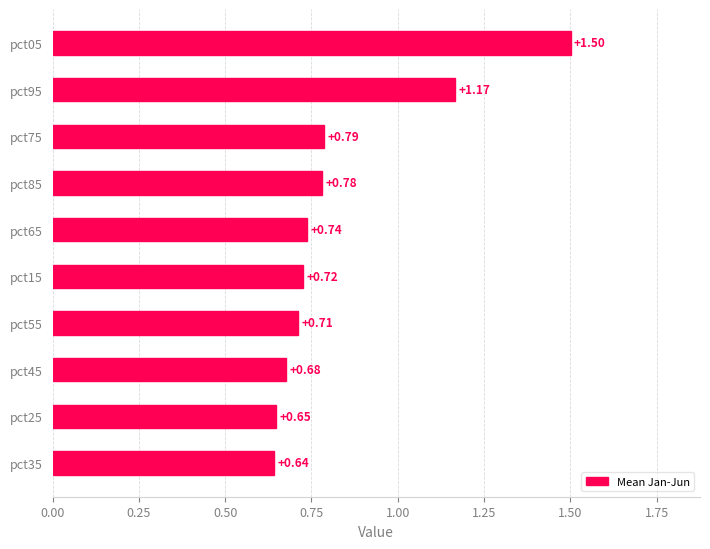

What is the sum of the values at pct15 and pct85?

1.5